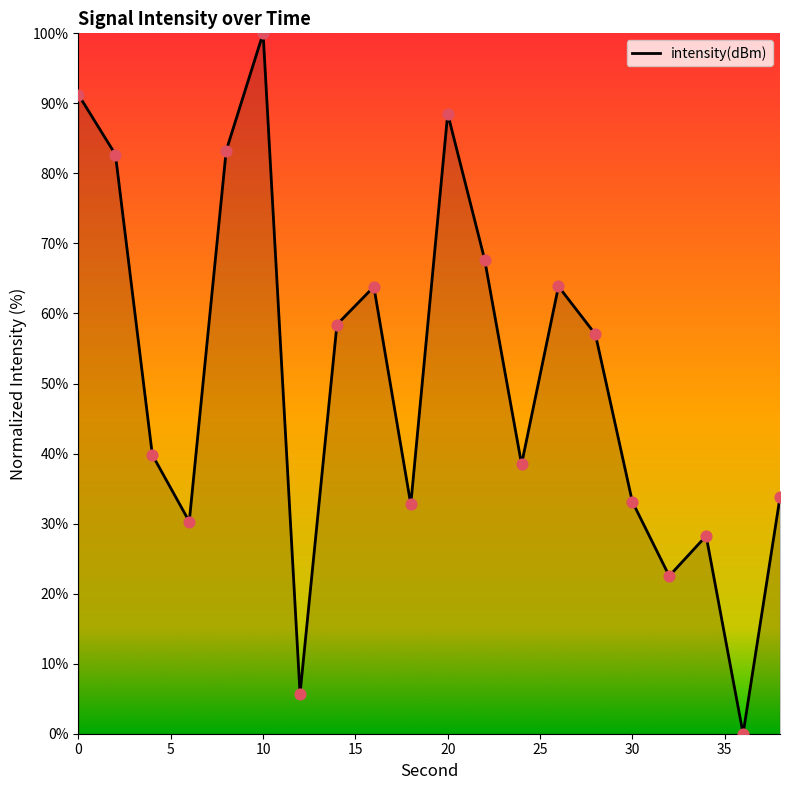

What is the difference between the maximum and minimum values?

100.0